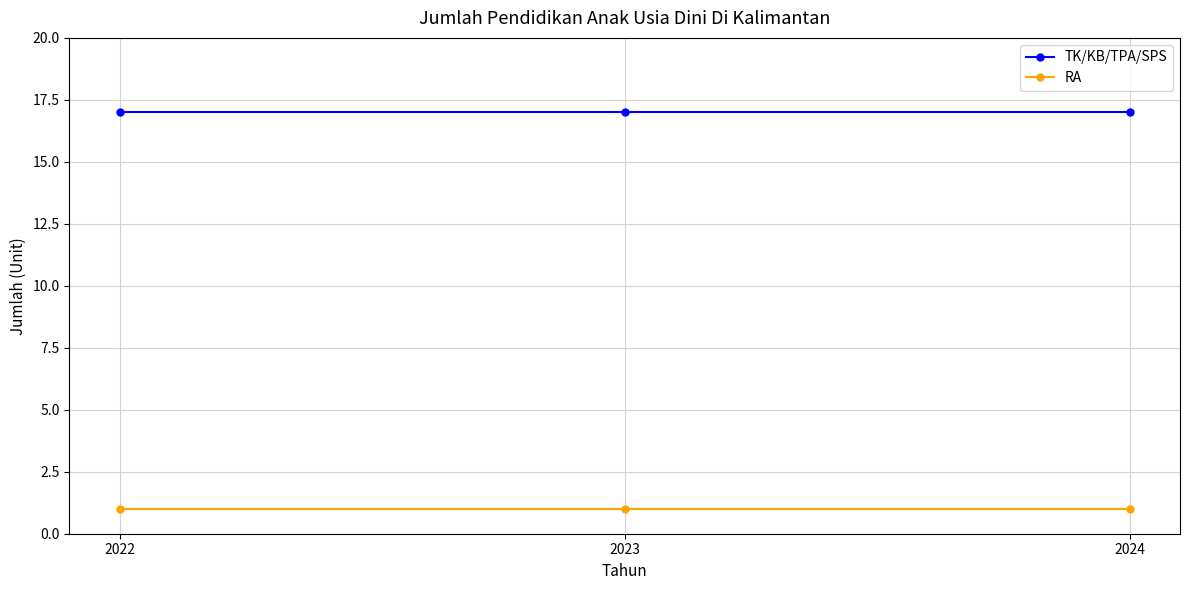

What are all the series names shown in the legend?

TK/KB/TPA/SPS, RA